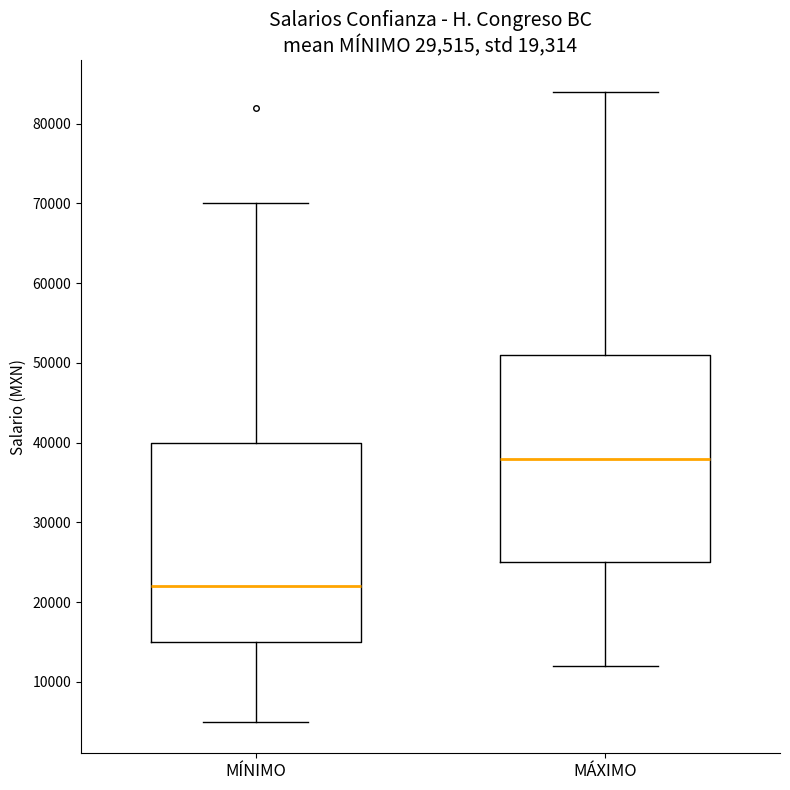

Reading left to right, read every box against the y-axis: the position of its median line, the range the box covers, and the ends of its whiskers. The values are not printed on the chart, so give them approximately, as read against the axis.

MÍNIMO: median 22000, box 15000 to 40000, whiskers 5000 to 70000
MÁXIMO: median 38000, box 25000 to 51000, whiskers 12000 to 84000